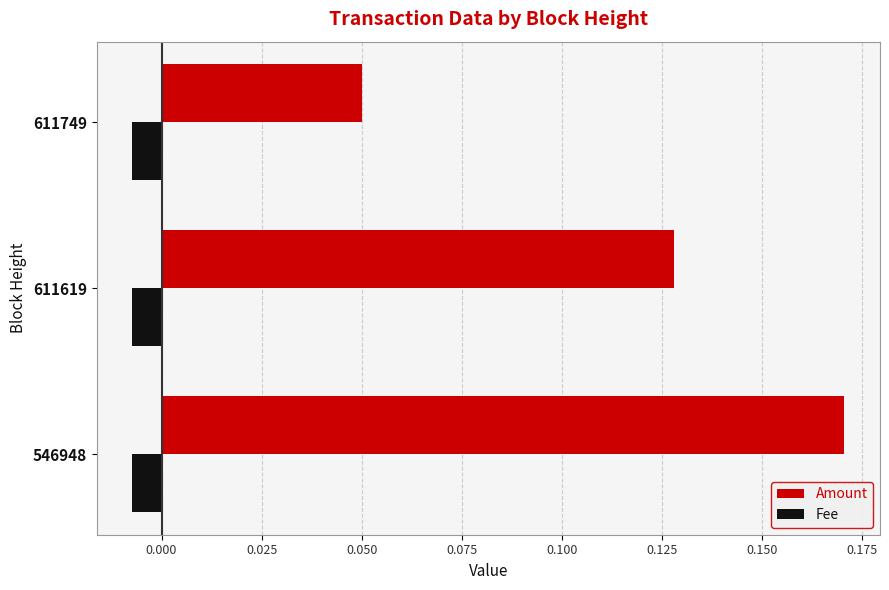

Is it true that Amount equals 0.0 at 611619?

False